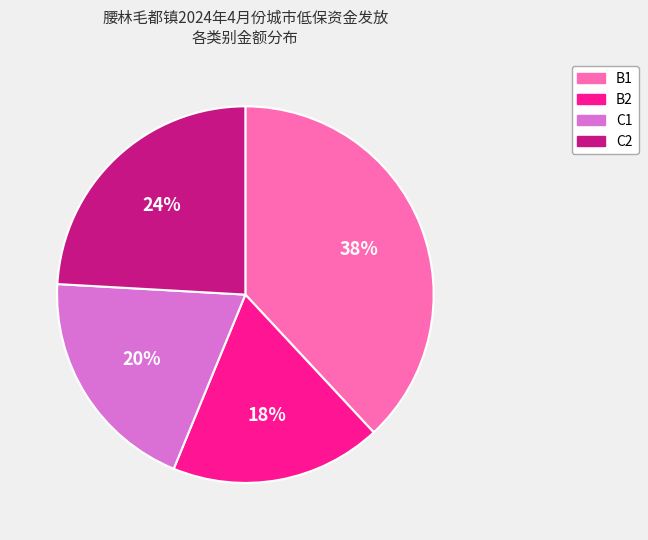

What percentage is the B1 slice, to the nearest percent?

38%